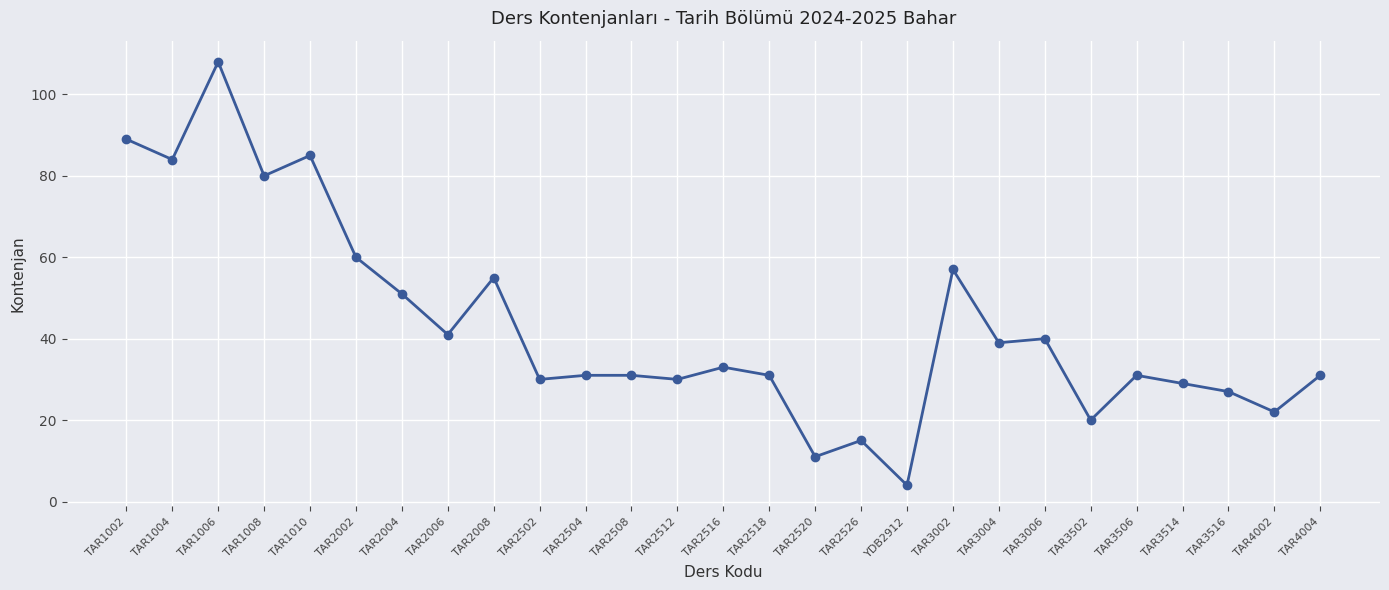

Reading left to right, list all the values displayed in this chart.

TAR1002=89	TAR1004=84	TAR1006=108	TAR1008=80	TAR1010=85	TAR2002=60	TAR2004=51	TAR2006=41	TAR2008=55	TAR2502=30	TAR2504=31	TAR2508=31	TAR2512=30	TAR2516=33	TAR2518=31	TAR2520=11	TAR2526=15	YDB2912=4	TAR3002=57	TAR3004=39	TAR3006=40	TAR3502=20	TAR3506=31	TAR3514=29	TAR3516=27	TAR4002=22	TAR4004=31